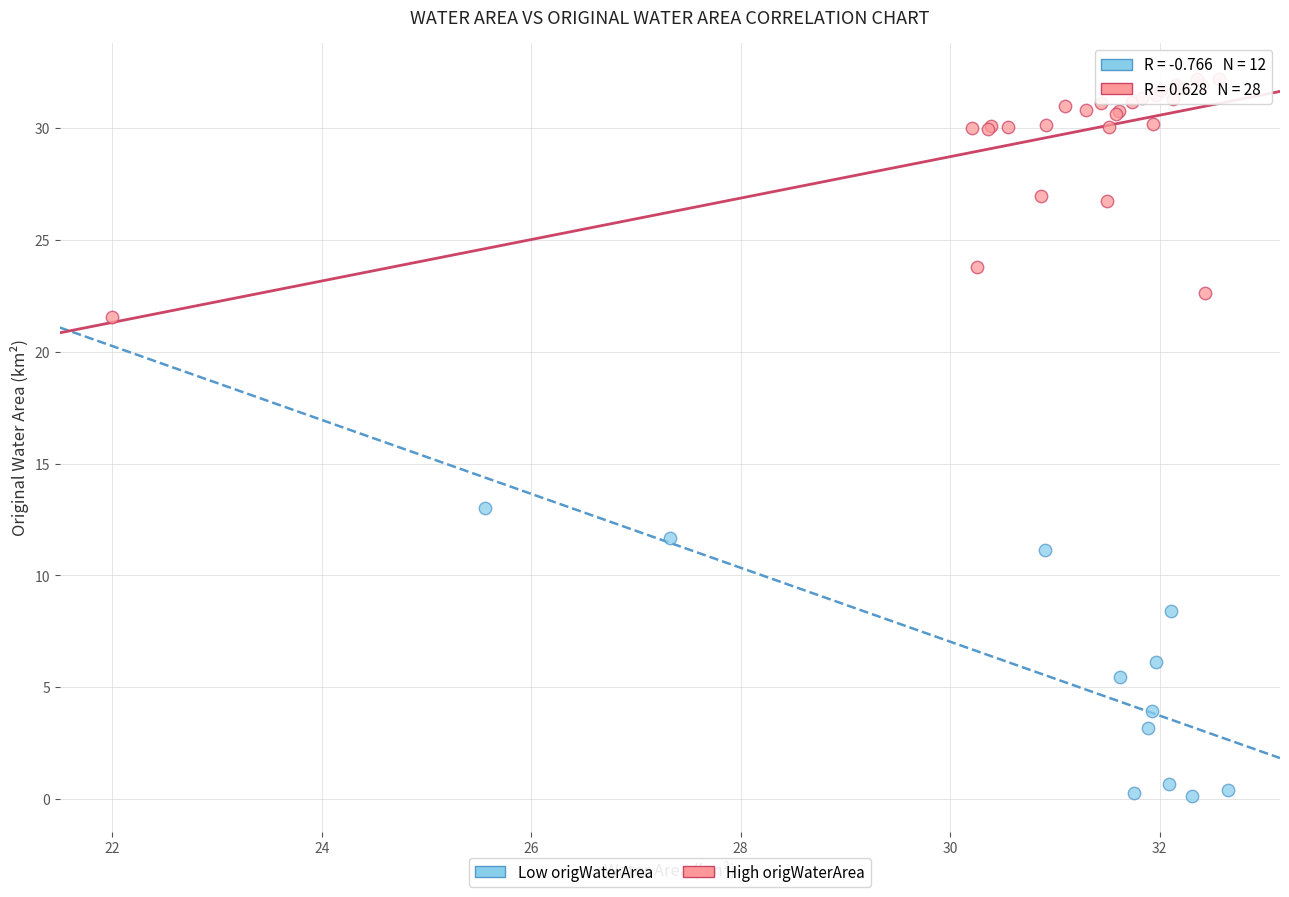

Which series reaches the minimum Y coordinate?

Low origWaterArea